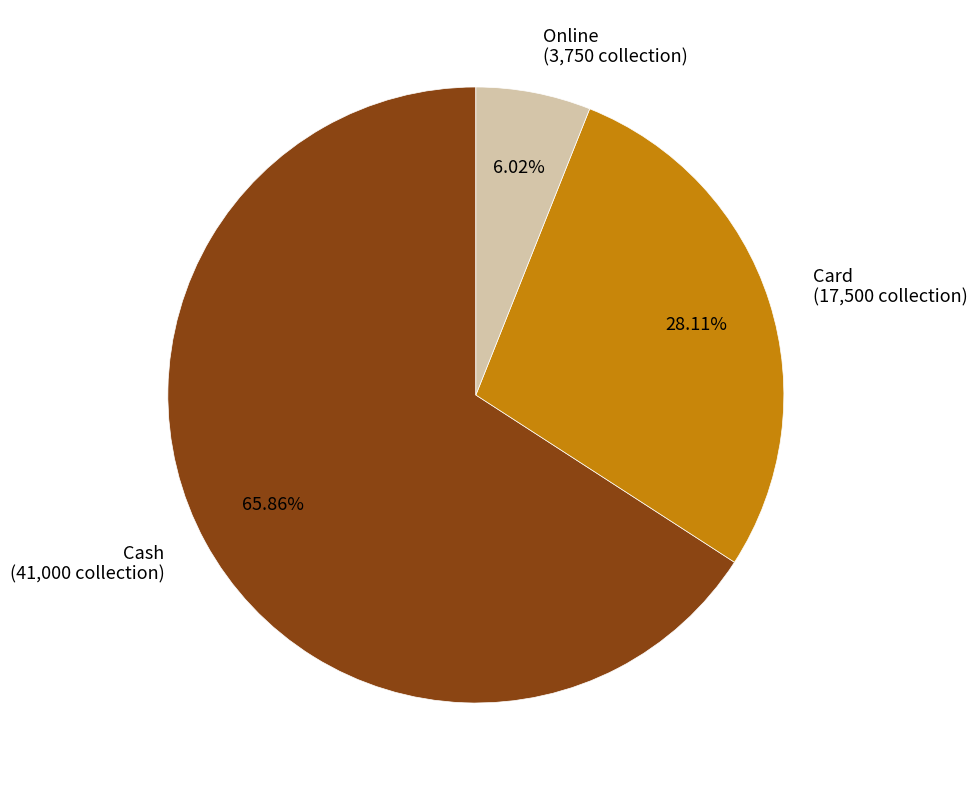

To the nearest percent, what is the combined percentage of Online and Card?

34%